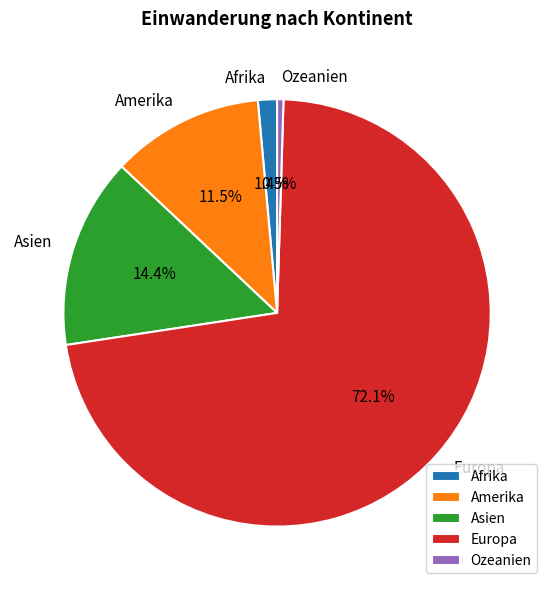

Approximately how many times larger is the value at Asien compared to Ozeanien?

30.0